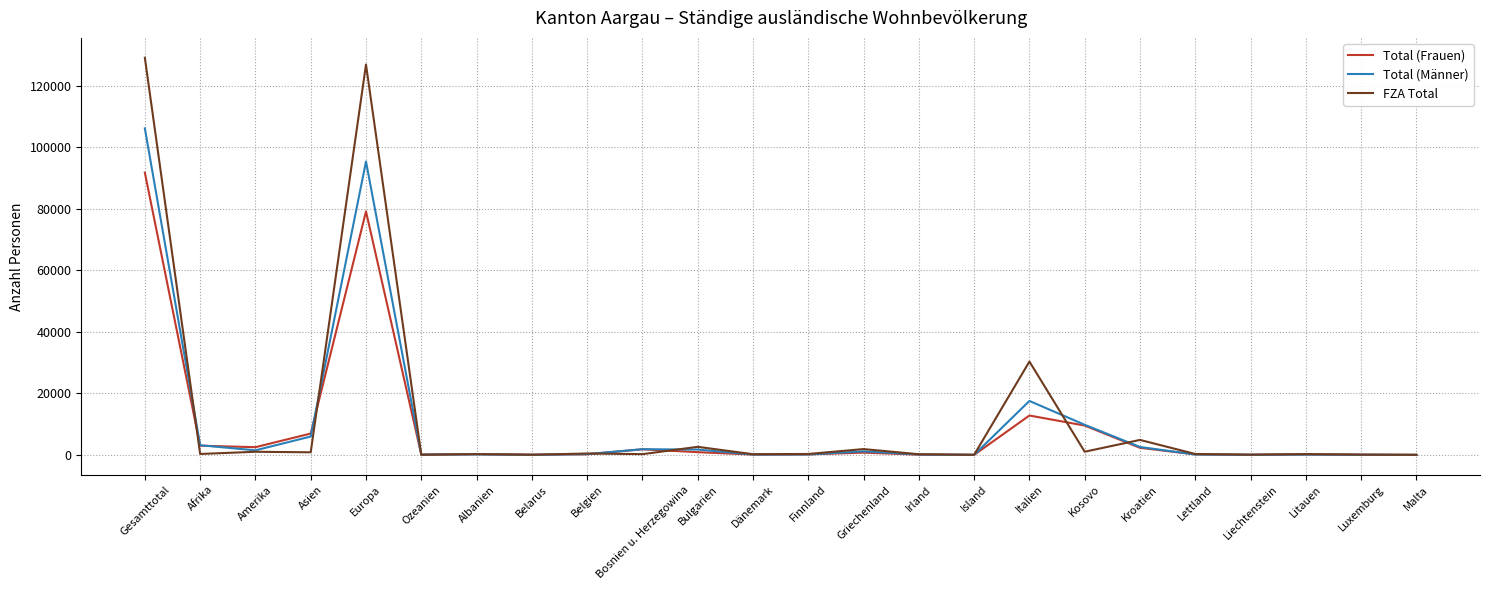

At which label is Total (Frauen) closest to 45861?

Italien